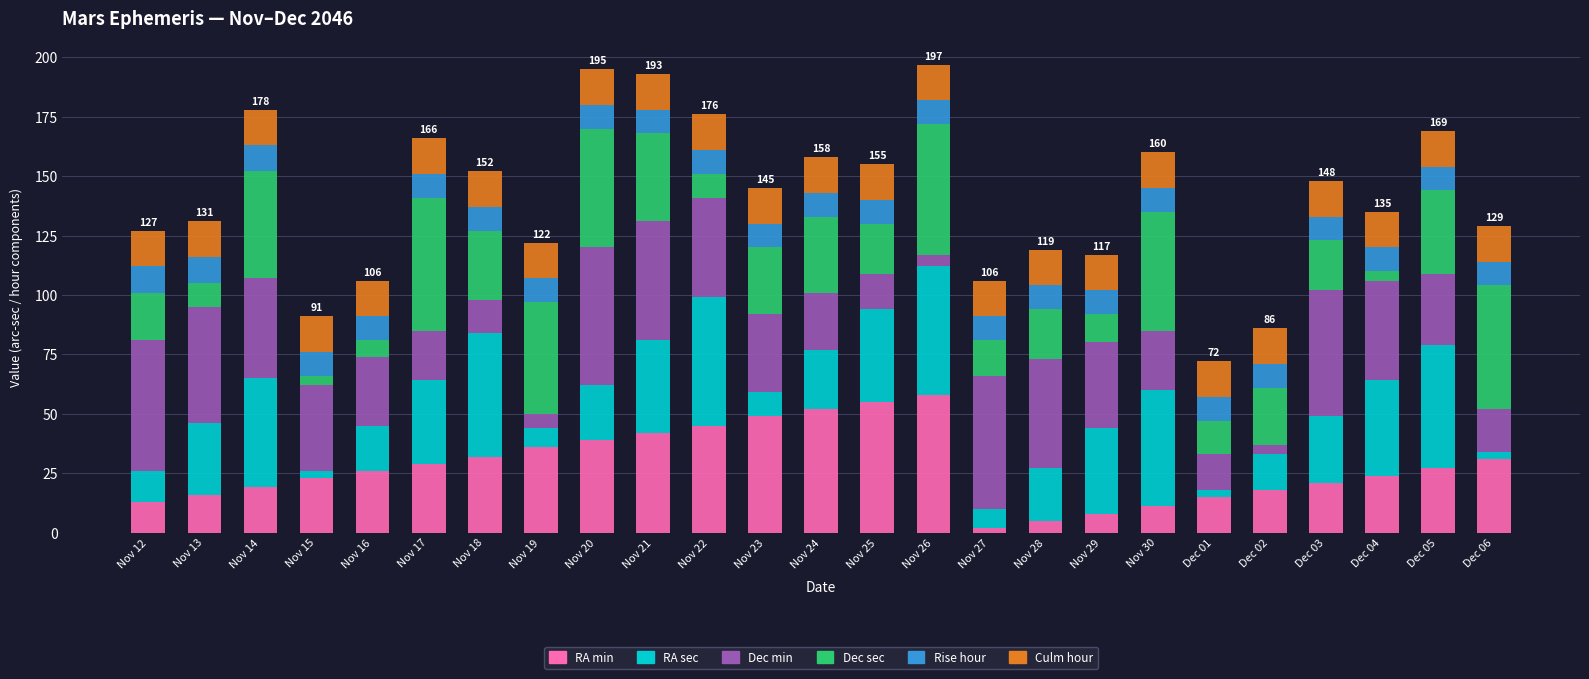

What is the difference between the second highest and minimum values in the RA min series?

53